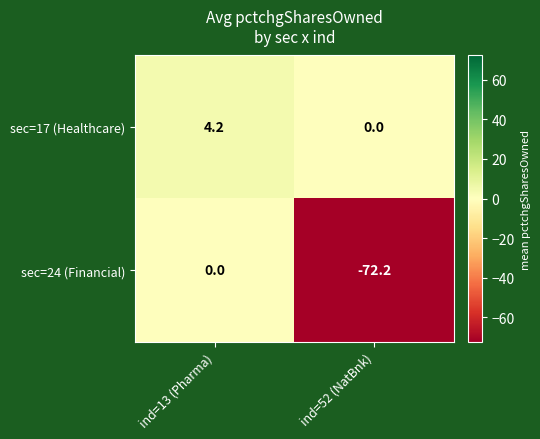

Rank the series at ind=13 (Pharma) from lowest to highest value.

sec=24 (Financial), sec=17 (Healthcare)